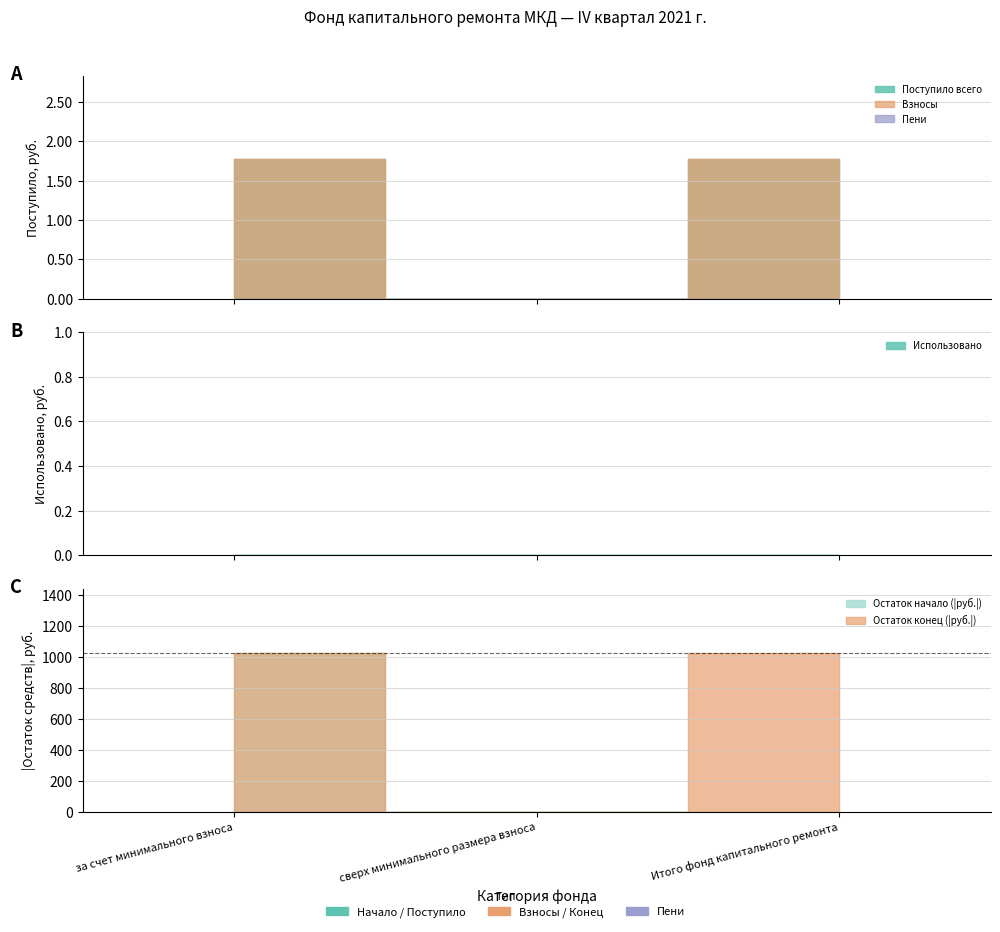

What is the difference between the maximum and minimum values in the min_взнос_начало series?

1030.3